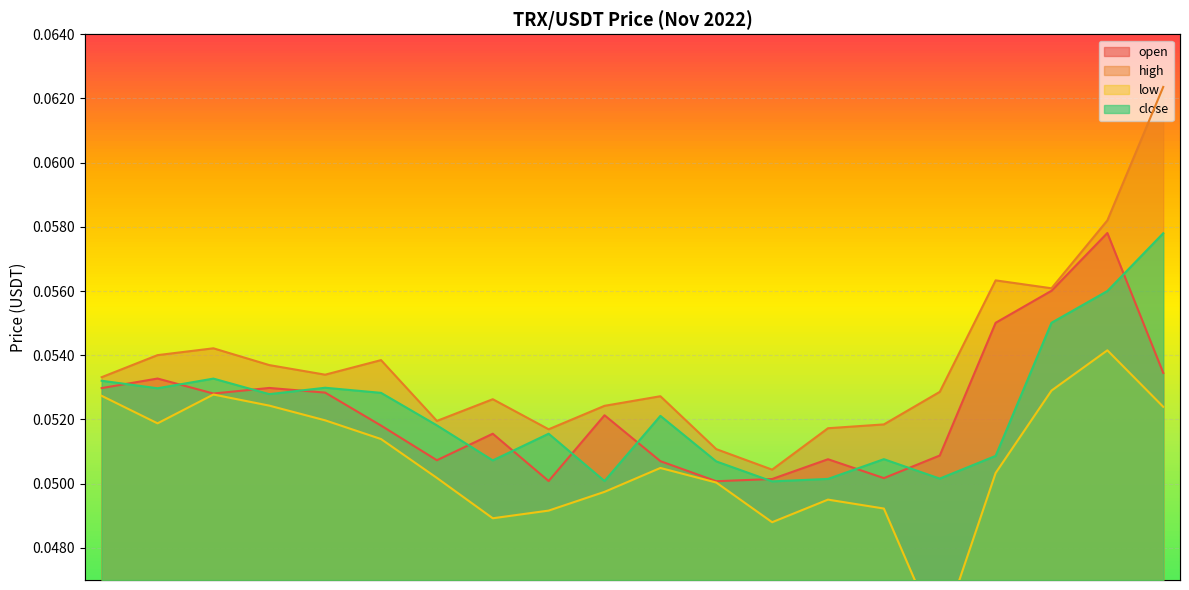

Where is the first local minimum for close?

2022-11-28